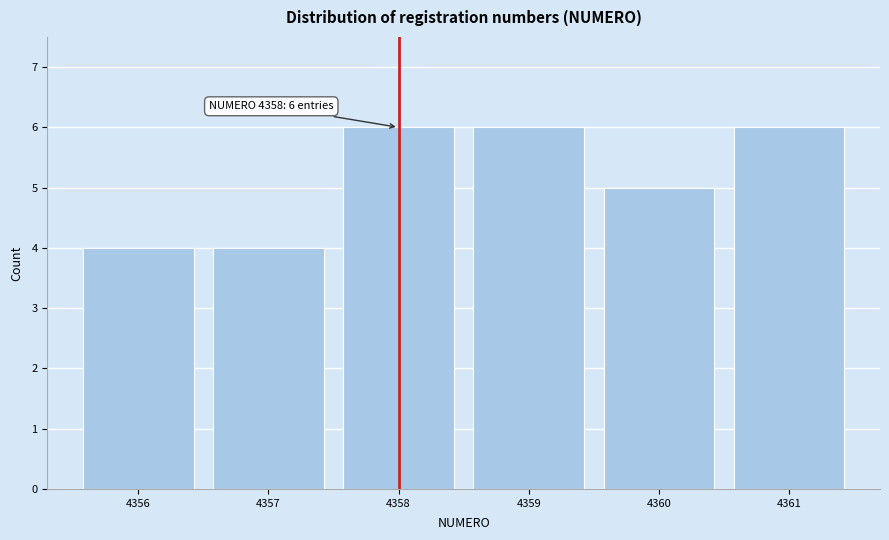

Reading left to right, extract all data points from this chart.

4356=4	4357=4	4358=6	4359=6	4360=5	4361=6